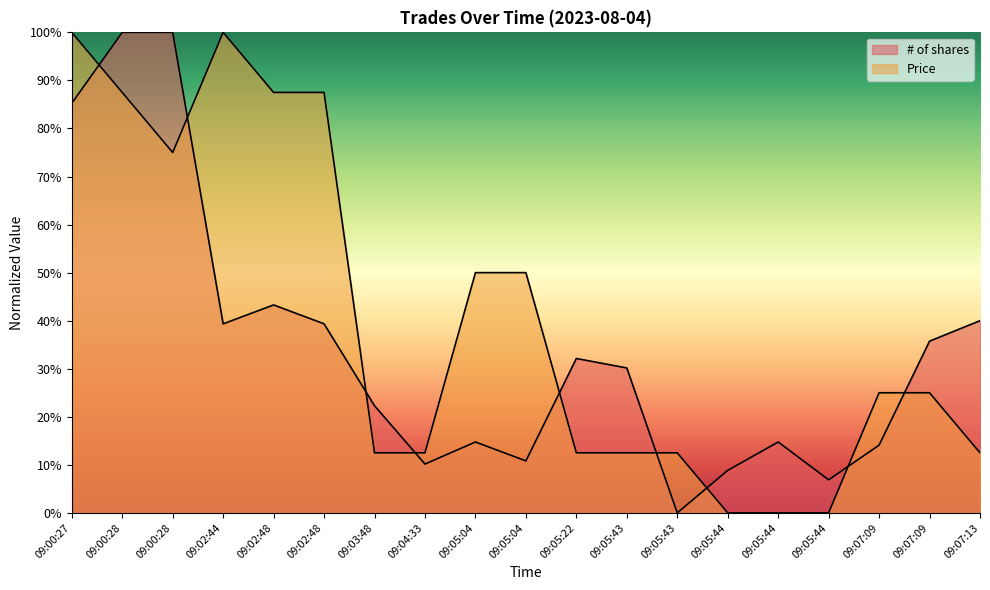

What is the spread (max minus min) of values at 09:03:48?

9.8